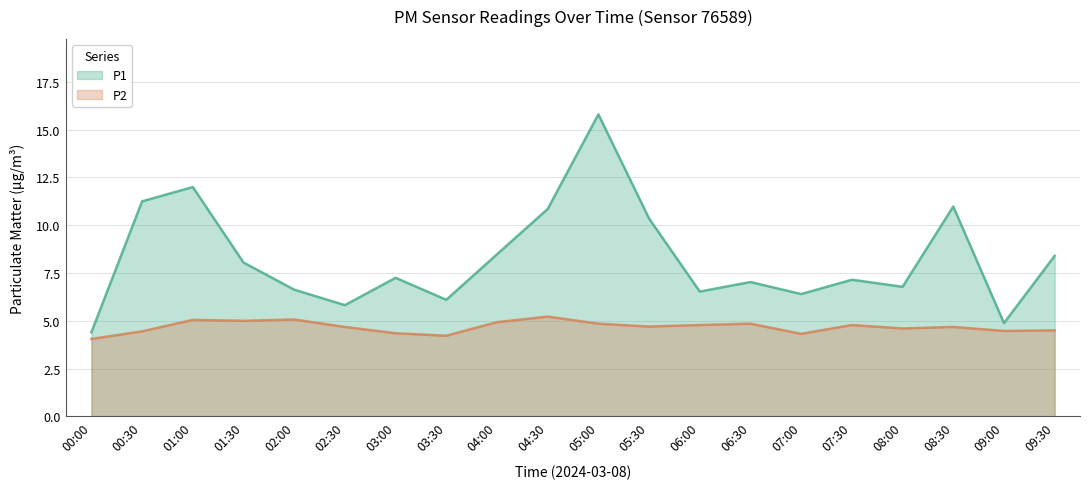

True or false: P1 and P2 intersect in this chart.

False